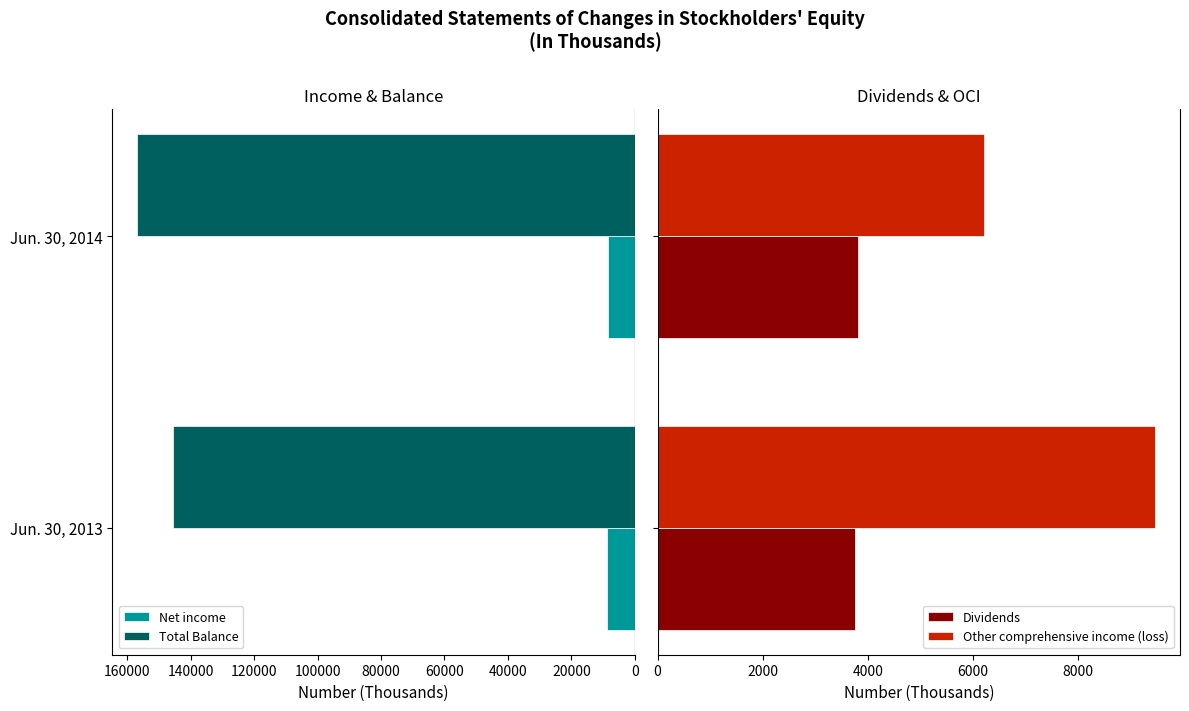

Count the number of categories in the chart.

2